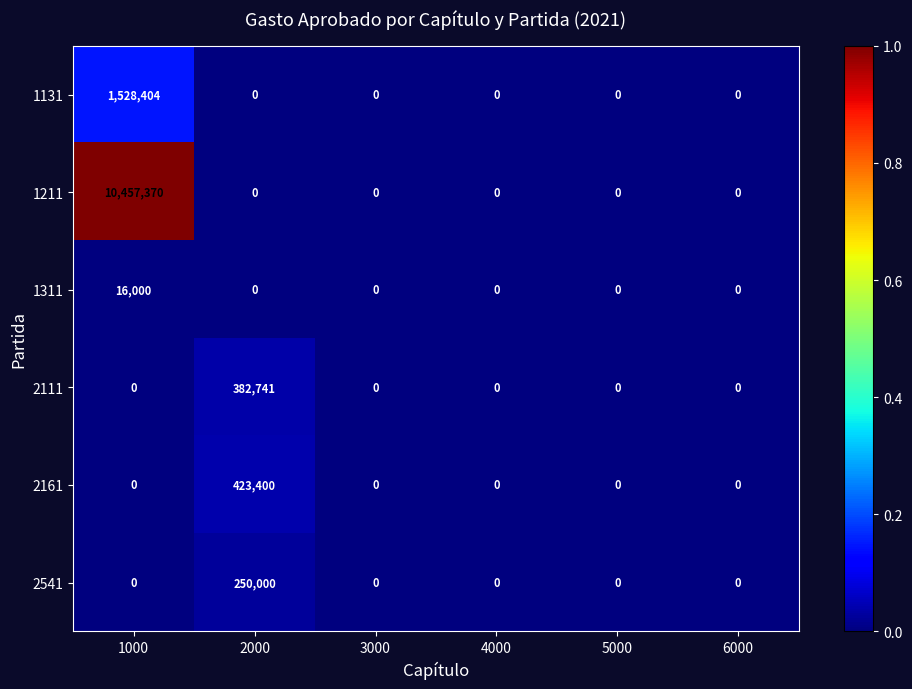

Which series changed the most between 1000 and 3000?

1211